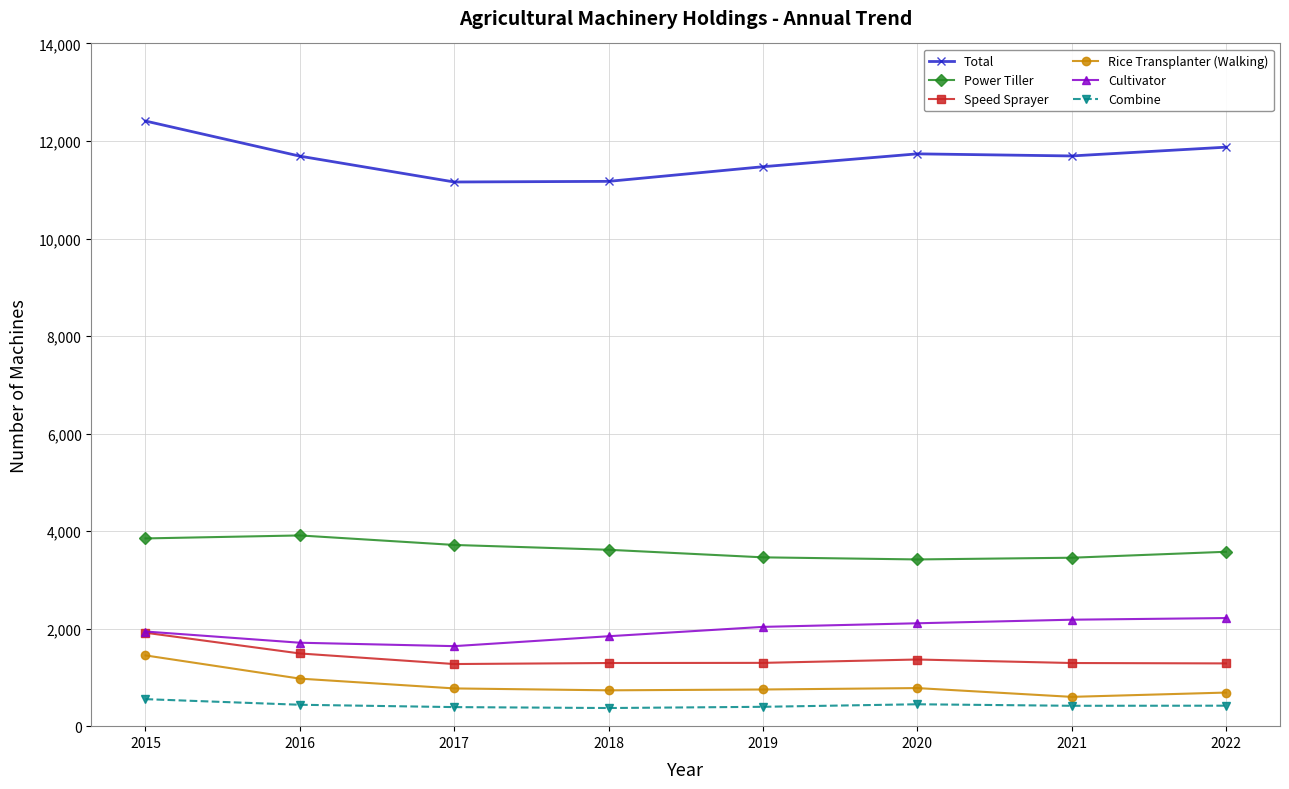

Is it true that Combine equals 397 at 2019?

True